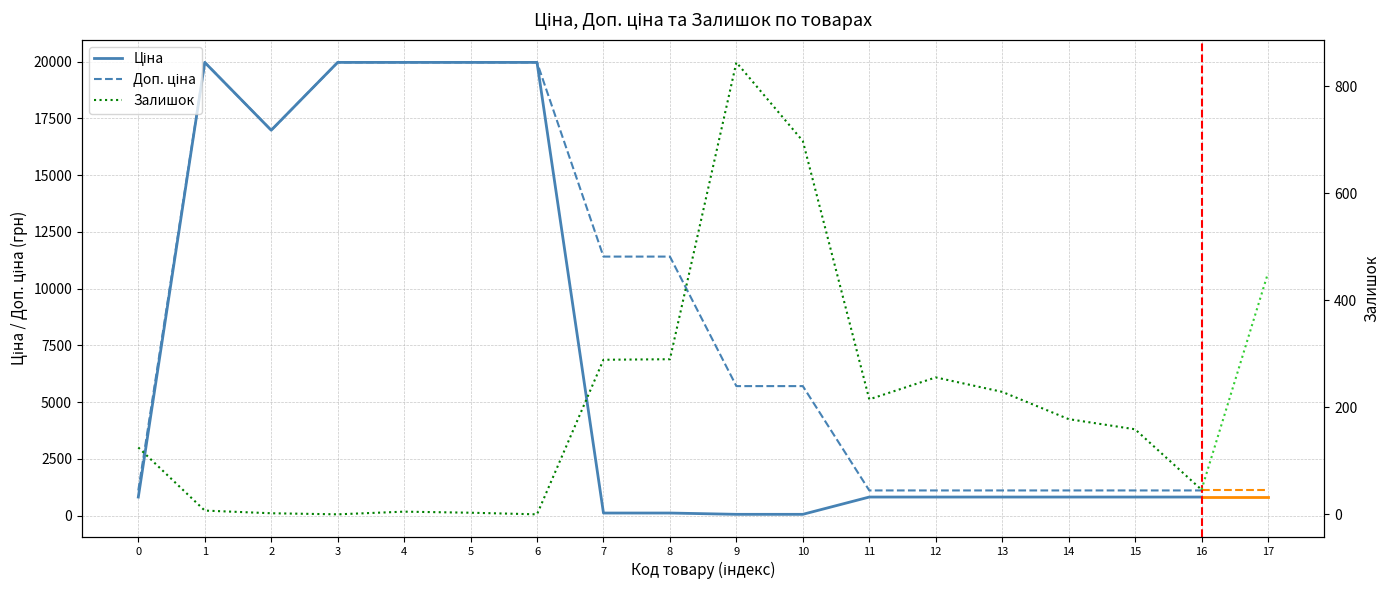

How many data points in Доп. ціна are less than 5705?

7